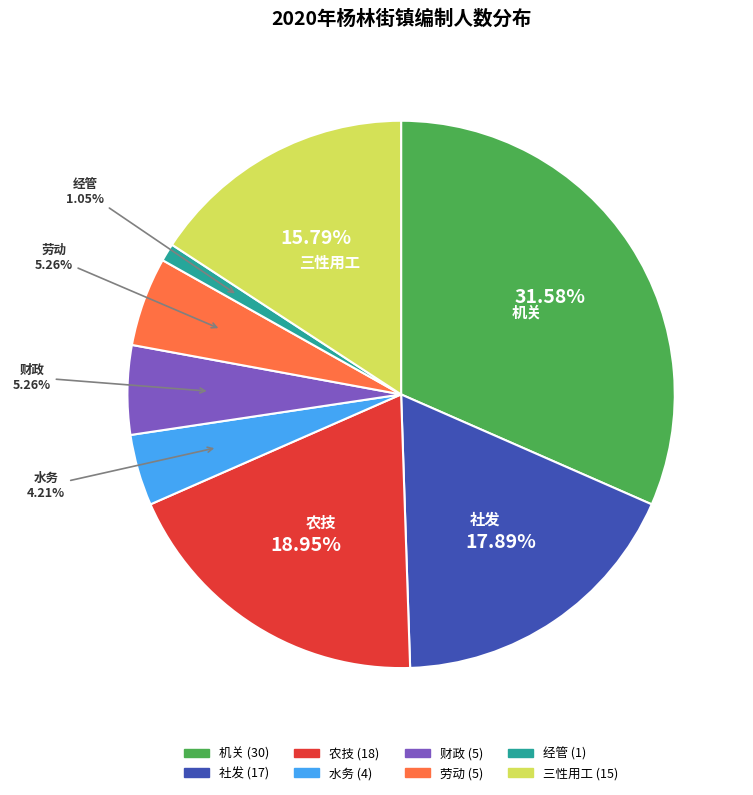

Does any single category account for the majority?

No